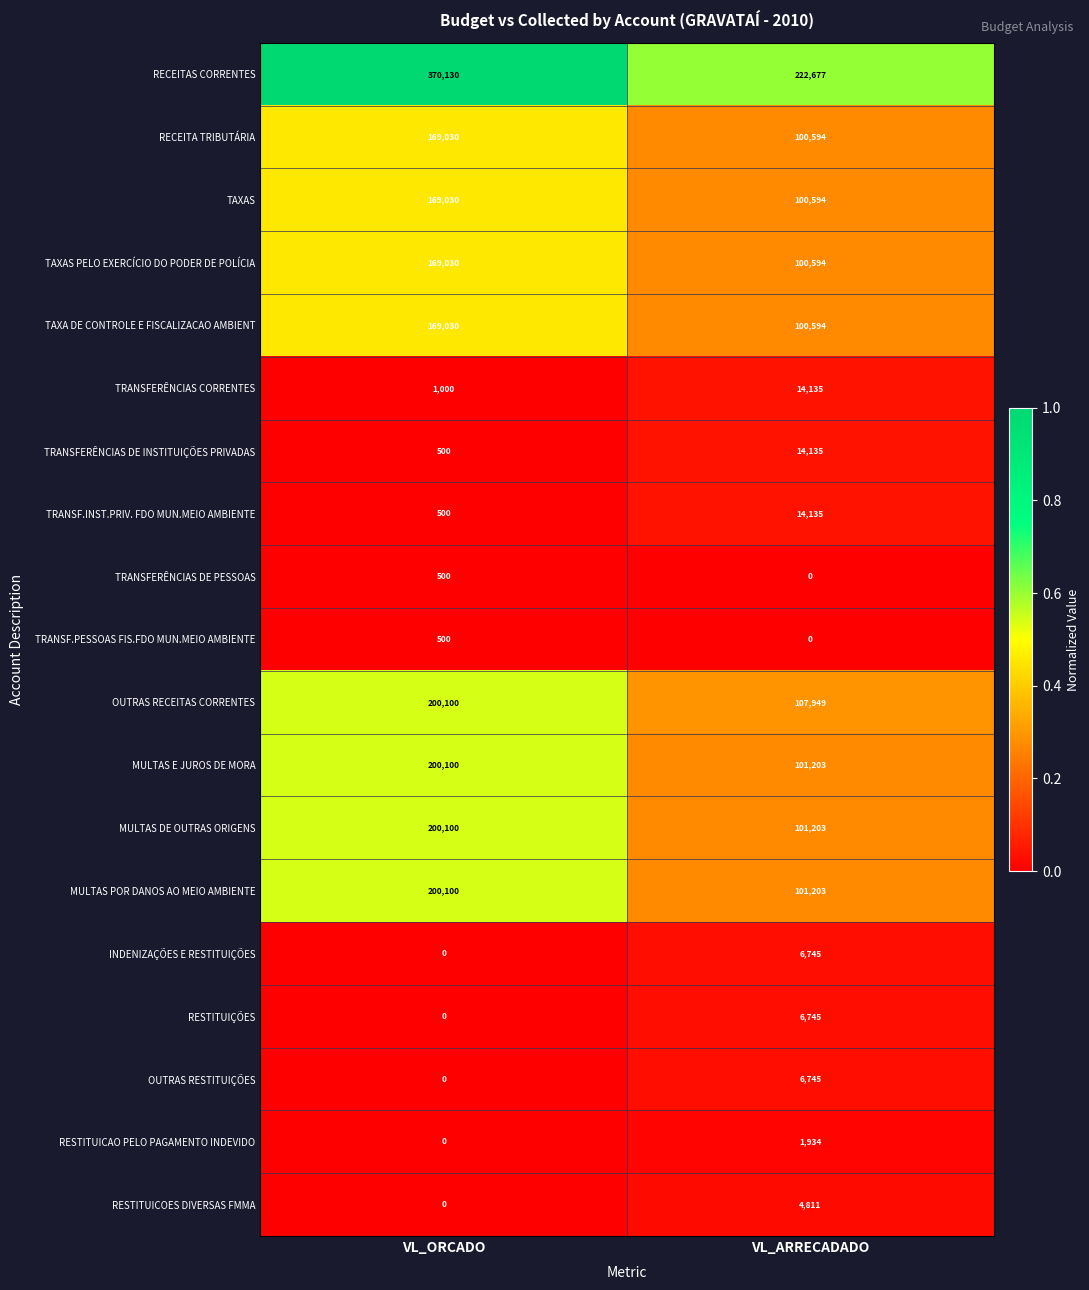

How many distinct data groups are displayed?

19